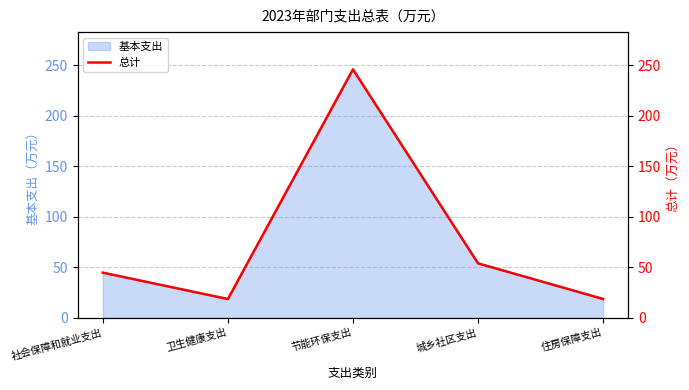

What is the maximum value for 基本支出?

245.8